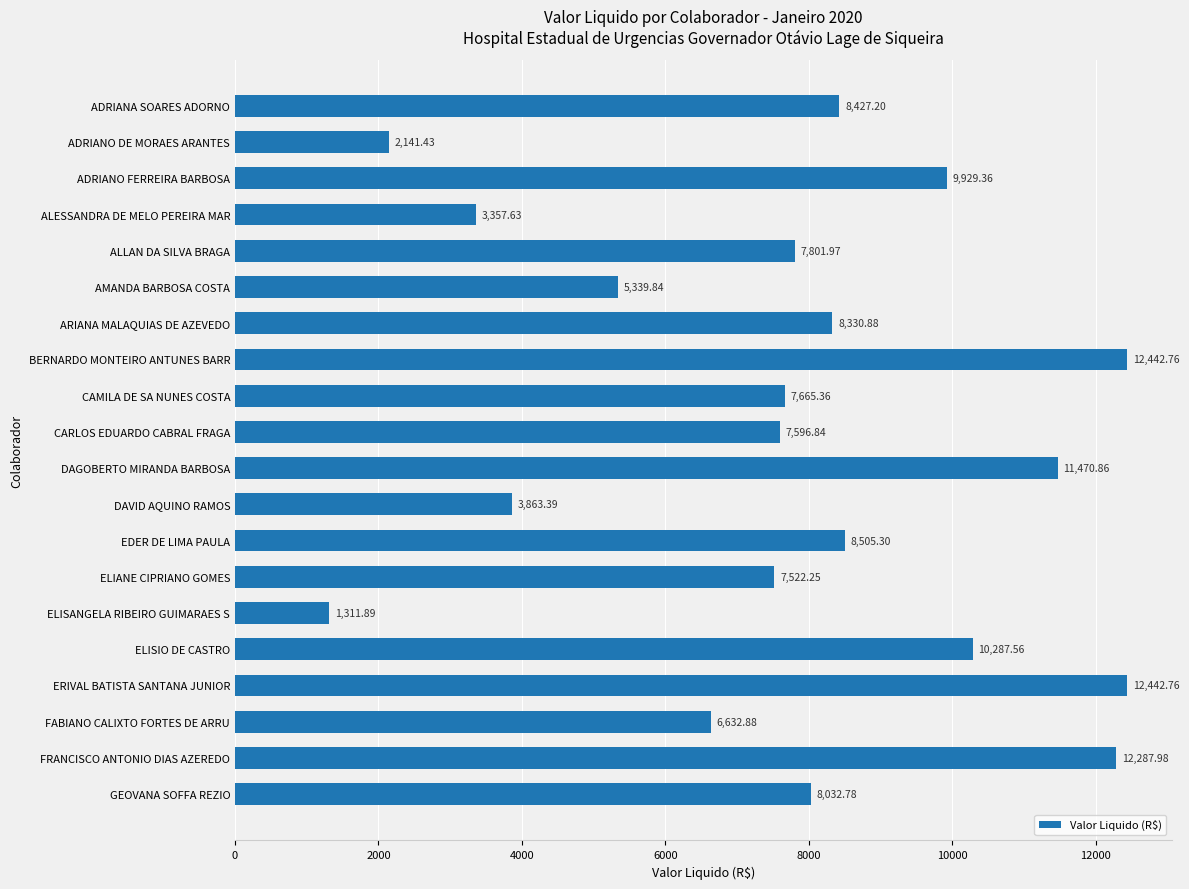

What is the change in value from EDER DE LIMA PAULA to ELISIO DE CASTRO?

+1782.3